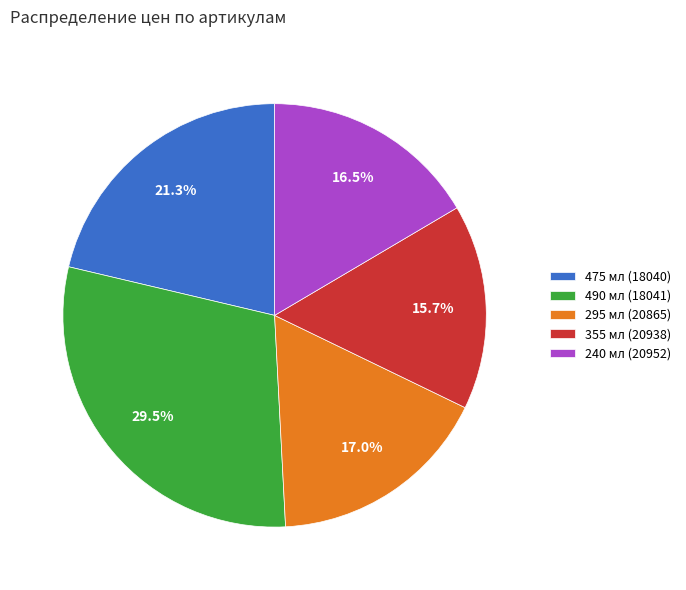

To the nearest percent, what is the difference between the largest and smallest slice percentages?

14%